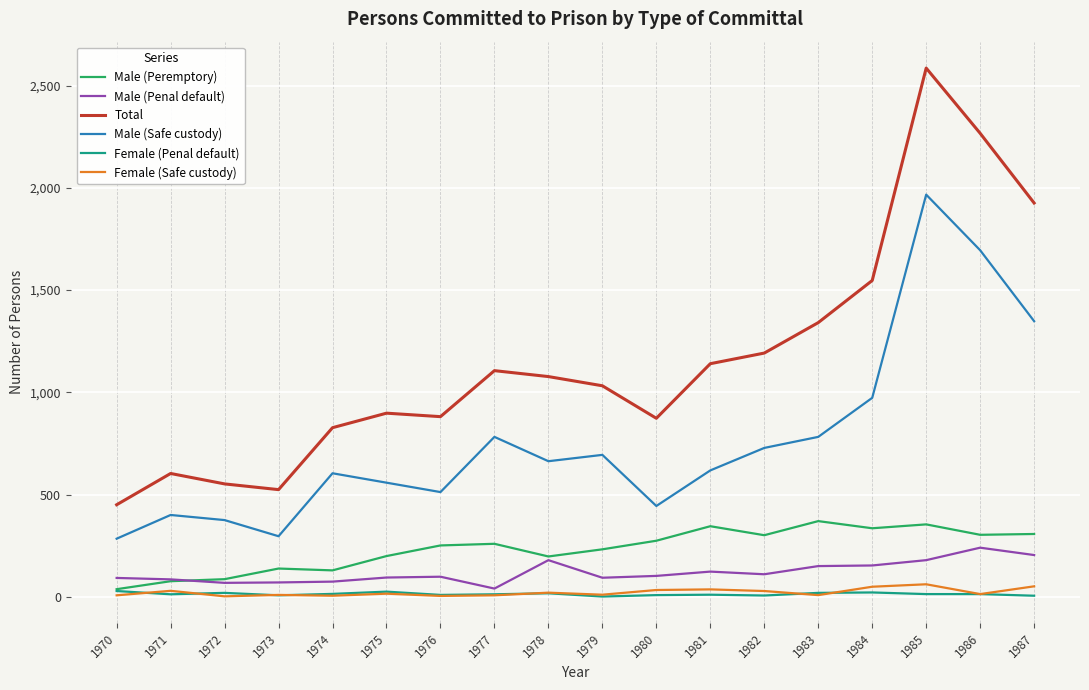

True or false: Total and Male (Penal default) cross at least once.

False